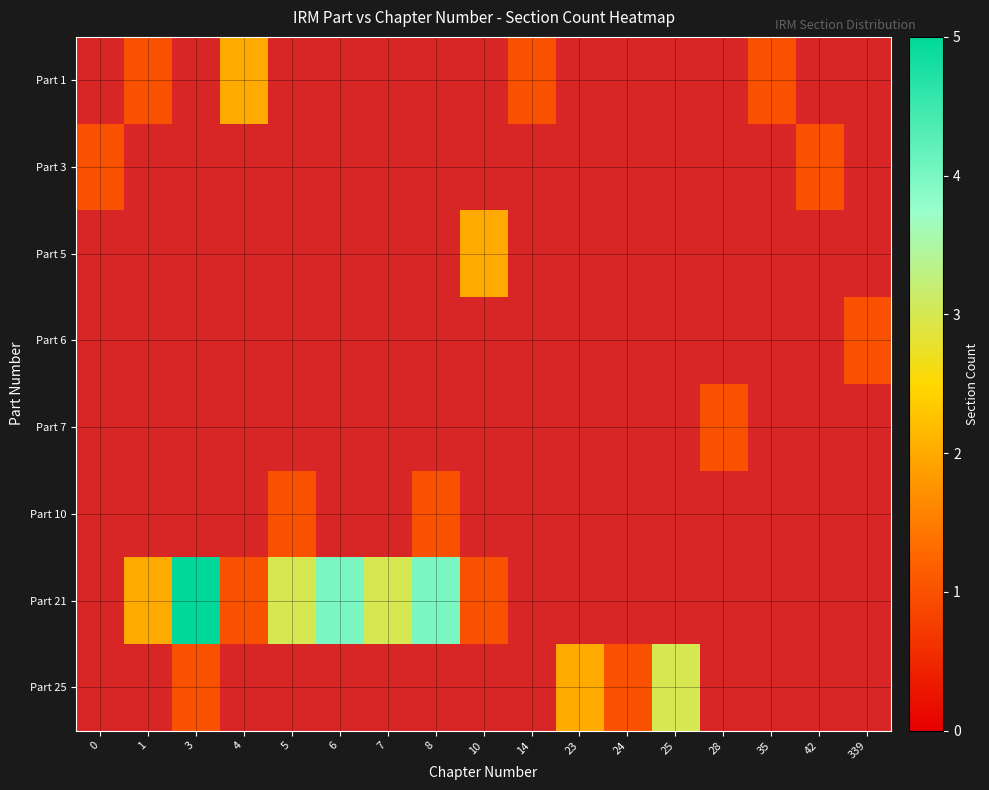

What is the maximum value shown in the chart?

5